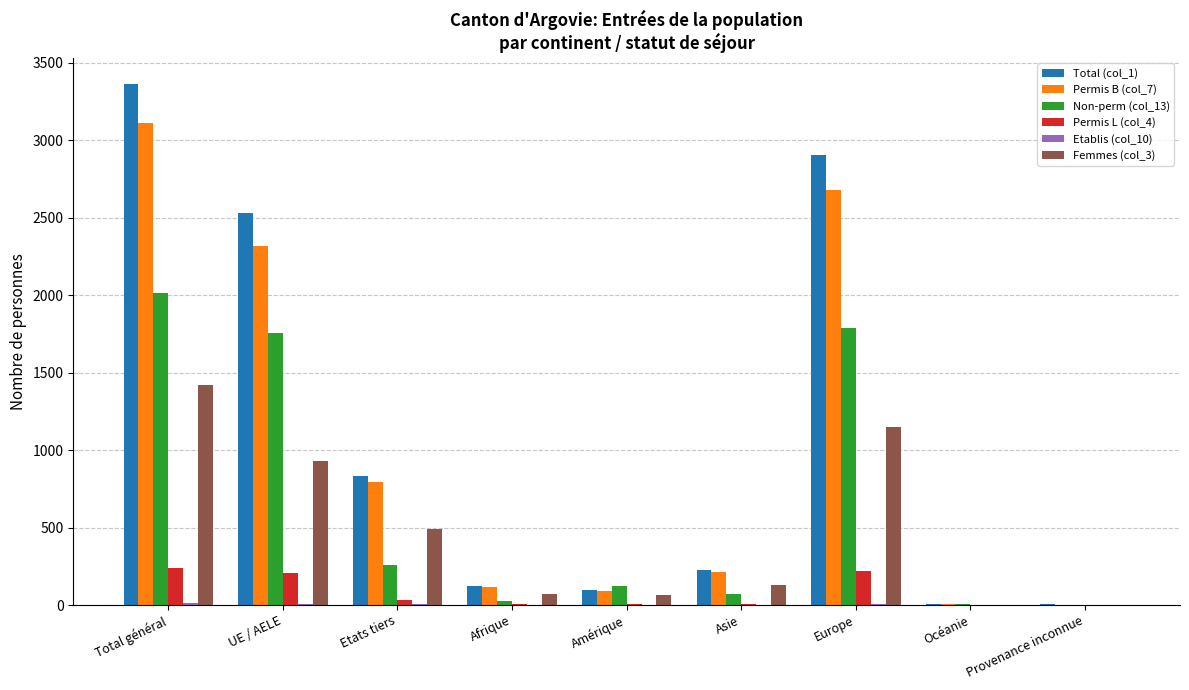

What is the greatest value displayed?

3363